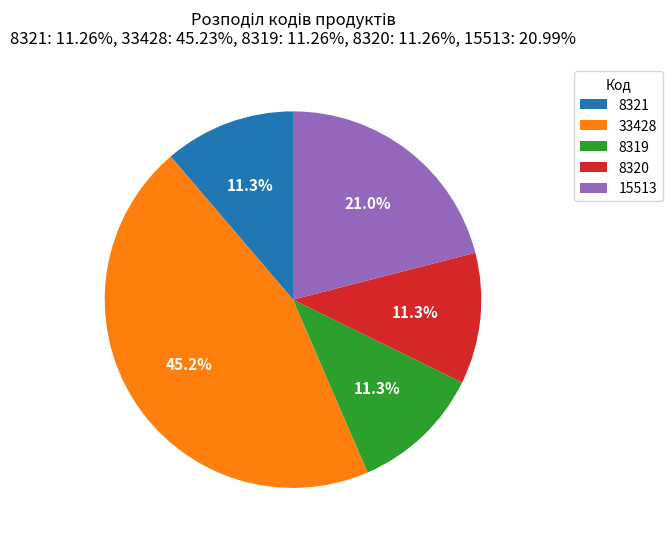

Does any single category account for the majority?

No